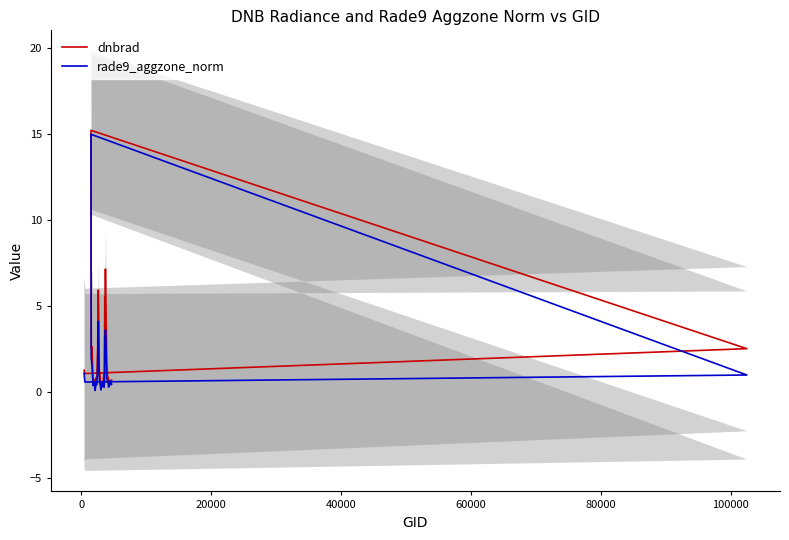

How many series are shown in this chart?

2